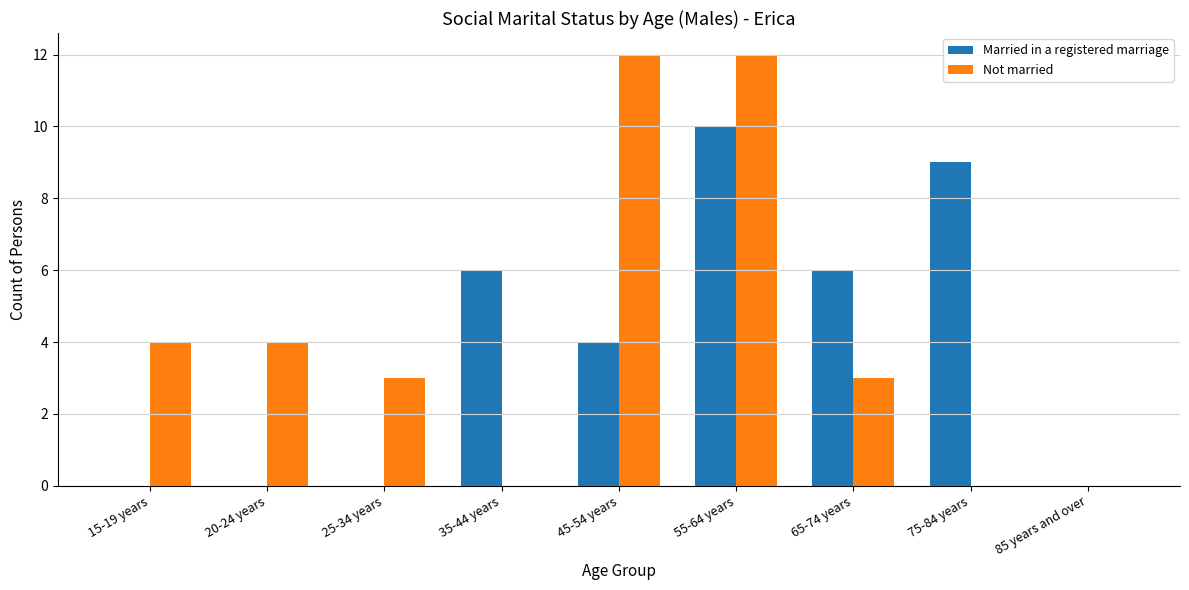

Between 35-44 years and 55-64 years, which series saw the biggest shift?

Not married